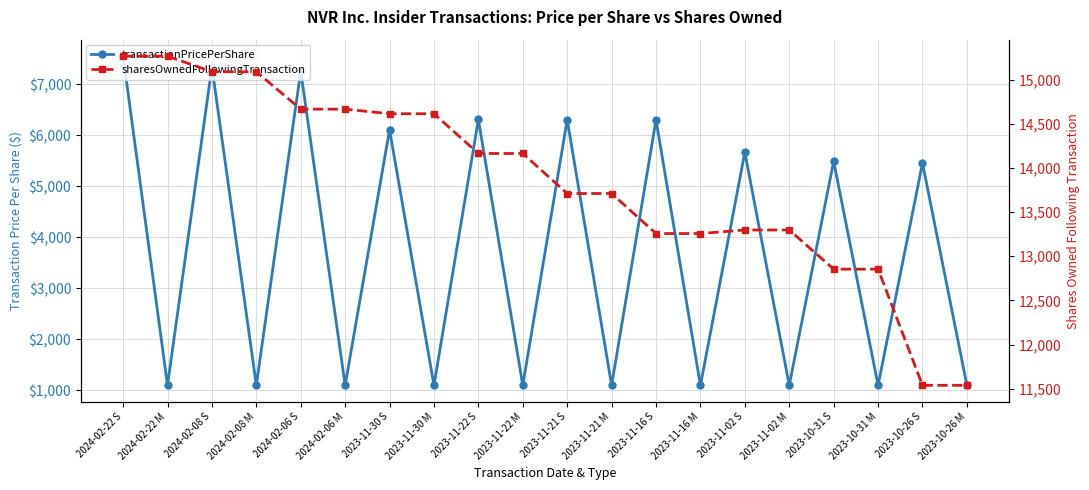

What is the smallest value displayed?

1094.2